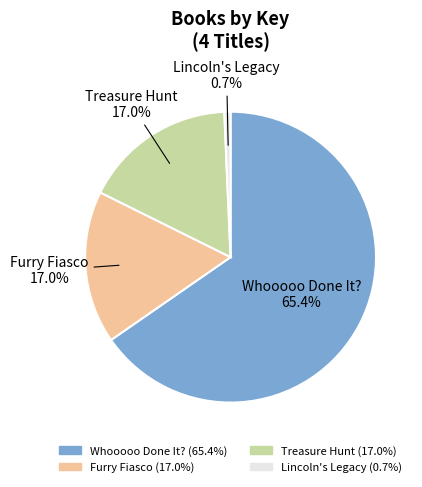

How many slices are in this pie chart?

4